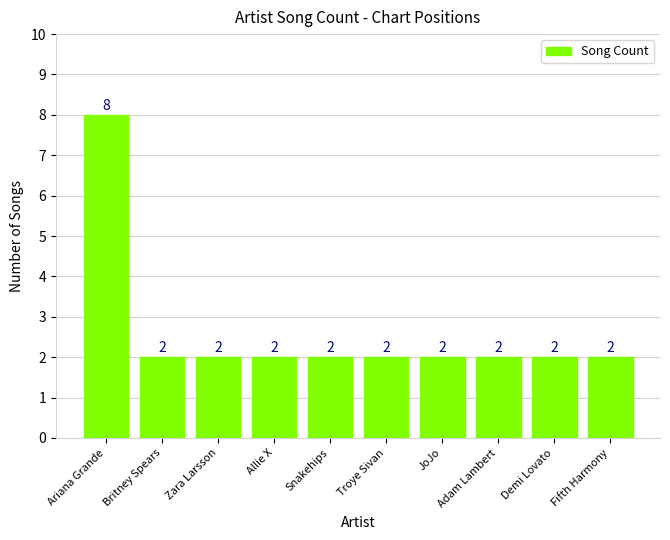

What value does the data have at Ariana Grande?

8